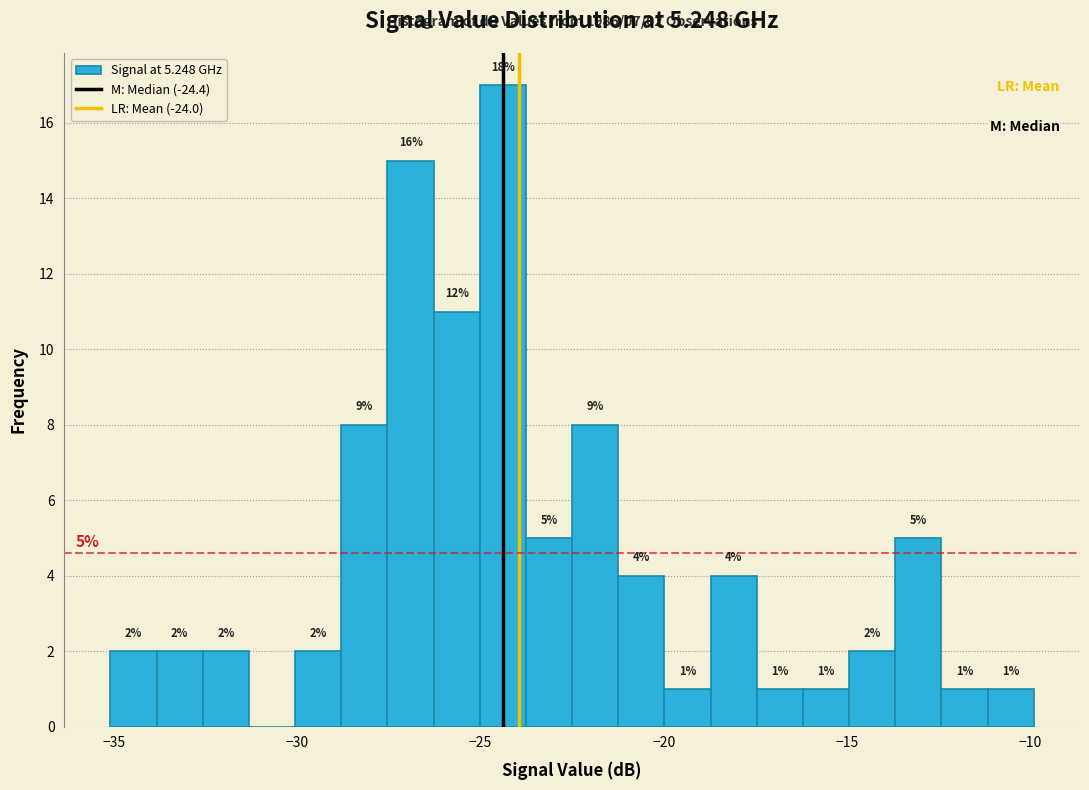

Around what value on the x-axis is the tallest bar? Give the approximate position of its centre, as read against the axis.

-24.5